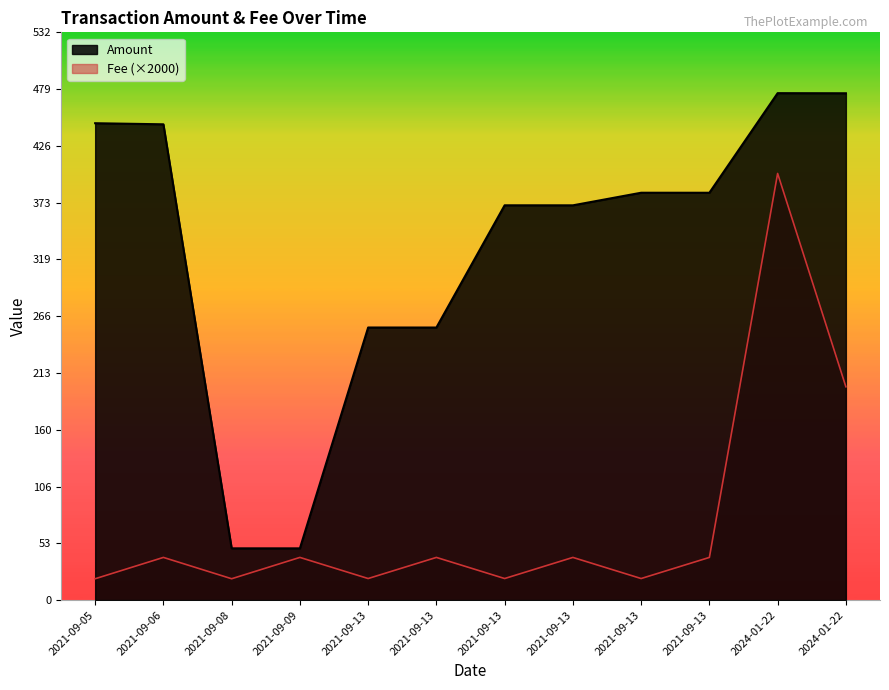

True or false: Amount has more than 2 interior local peaks.

True